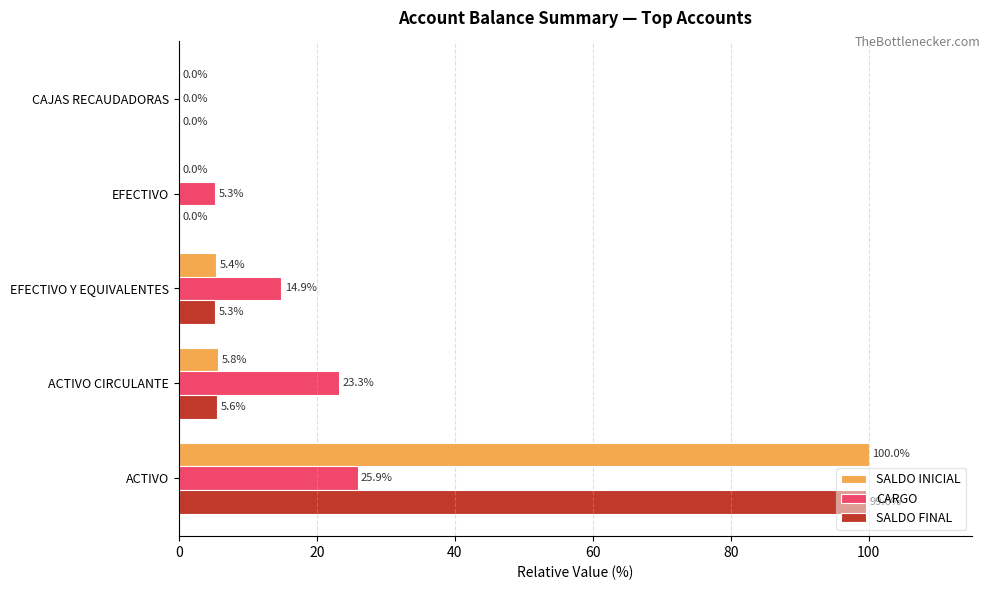

How many distinct data groups are displayed?

3